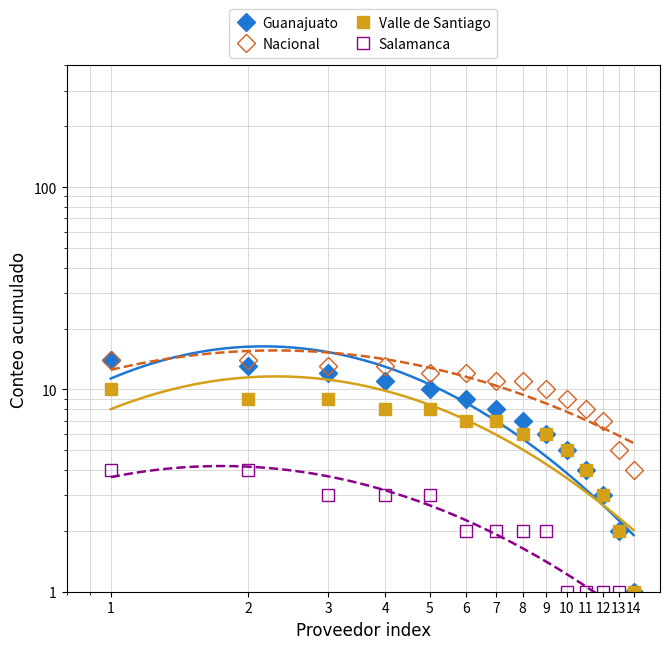

How many values in the Salamanca series are below 2?

5